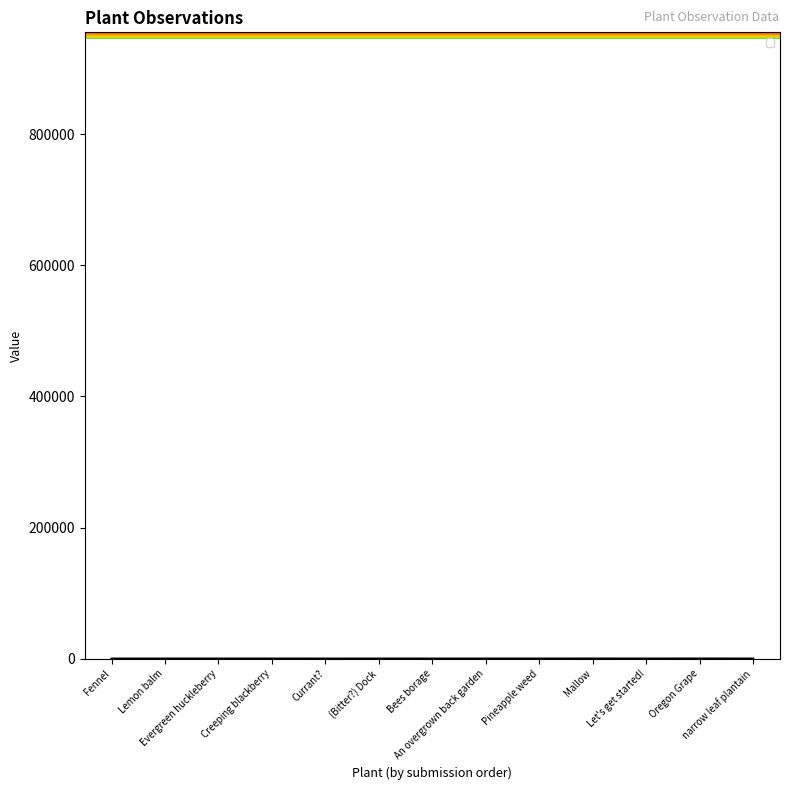

Reading left to right, what are all the values shown in this chart?

_index: Fennel=3.0	Lemon balm=6.0	Evergreen huckleberry=9.0	Creeping blackberry=12.0	Currant?=15.0	(Bitter?) Dock=18.0	Bees borage=21.0	An overgrown back garden=24.0	Pineapple weed=27.0	Mallow=30.0	Let's get started!=33.0	Oregon Grape=36.0	narrow leaf plantain=39.0
_Where_latitude: Fennel=10.6	Lemon balm=8.0	Evergreen huckleberry=25.0	Creeping blackberry=24.7	Currant?=10.8	(Bitter?) Dock=10.6	Bees borage=22.1	An overgrown back garden=26.8	Pineapple weed=29.1	Mallow=30.3	Let's get started!=10.3	Oregon Grape=9.1	narrow leaf plantain=10.5
_Where_precision: Fennel=27.4	Lemon balm=20.7	Evergreen huckleberry=21.6	Creeping blackberry=20.8	Currant?=7.0	(Bitter?) Dock=24.6	Bees borage=0.0	An overgrown back garden=0.0	Pineapple weed=14.0	Mallow=50.0	Let's get started!=21.6	Oregon Grape=97.0	narrow leaf plantain=9.0